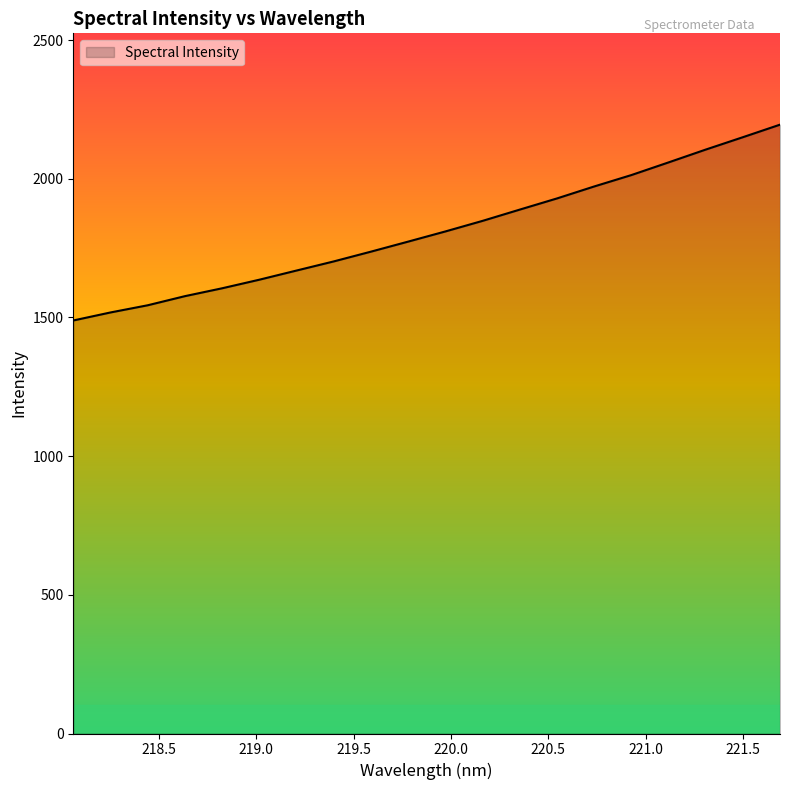

Does the chart have visible grid lines?

No